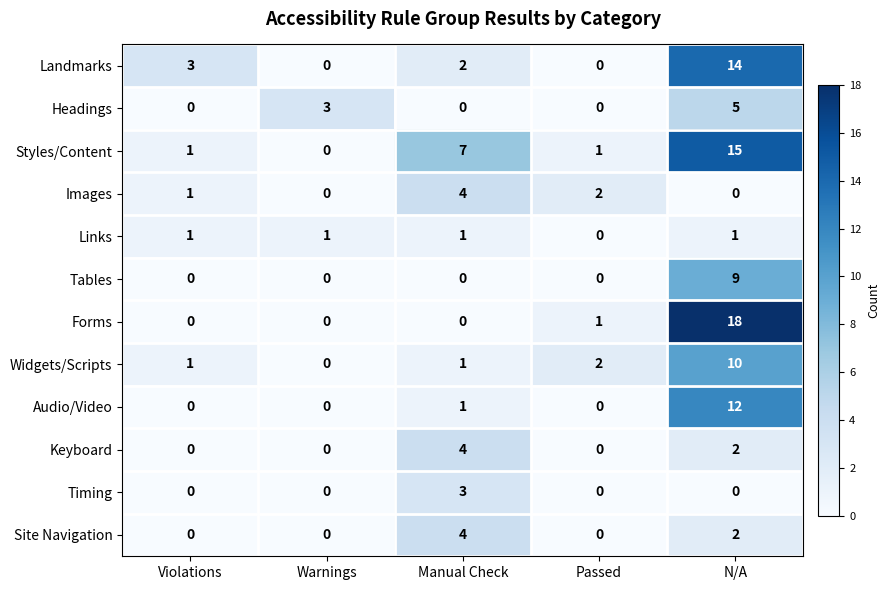

Which series has the largest range (max minus min)?

Forms